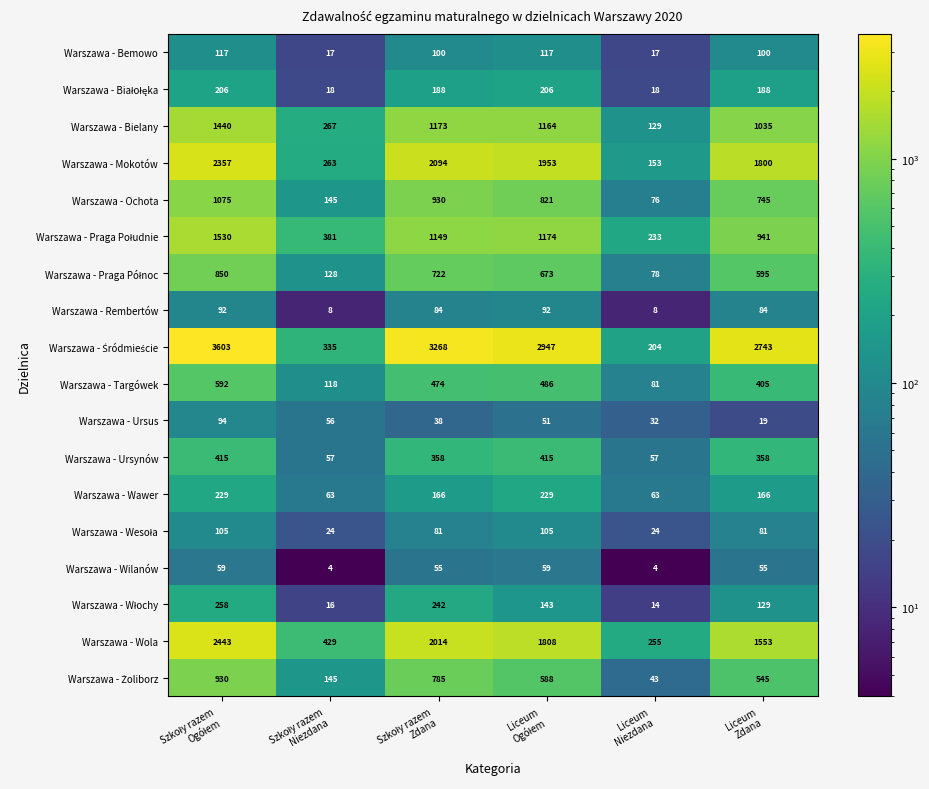

How many data points does each series have?

6